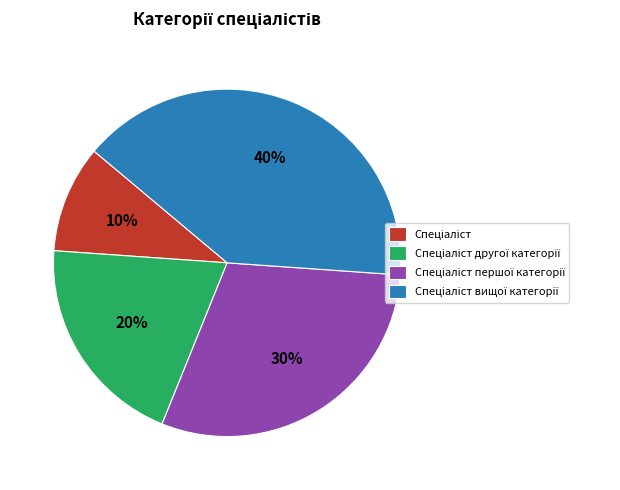

To the nearest percent, what is the difference between the largest and smallest slice percentages?

30%